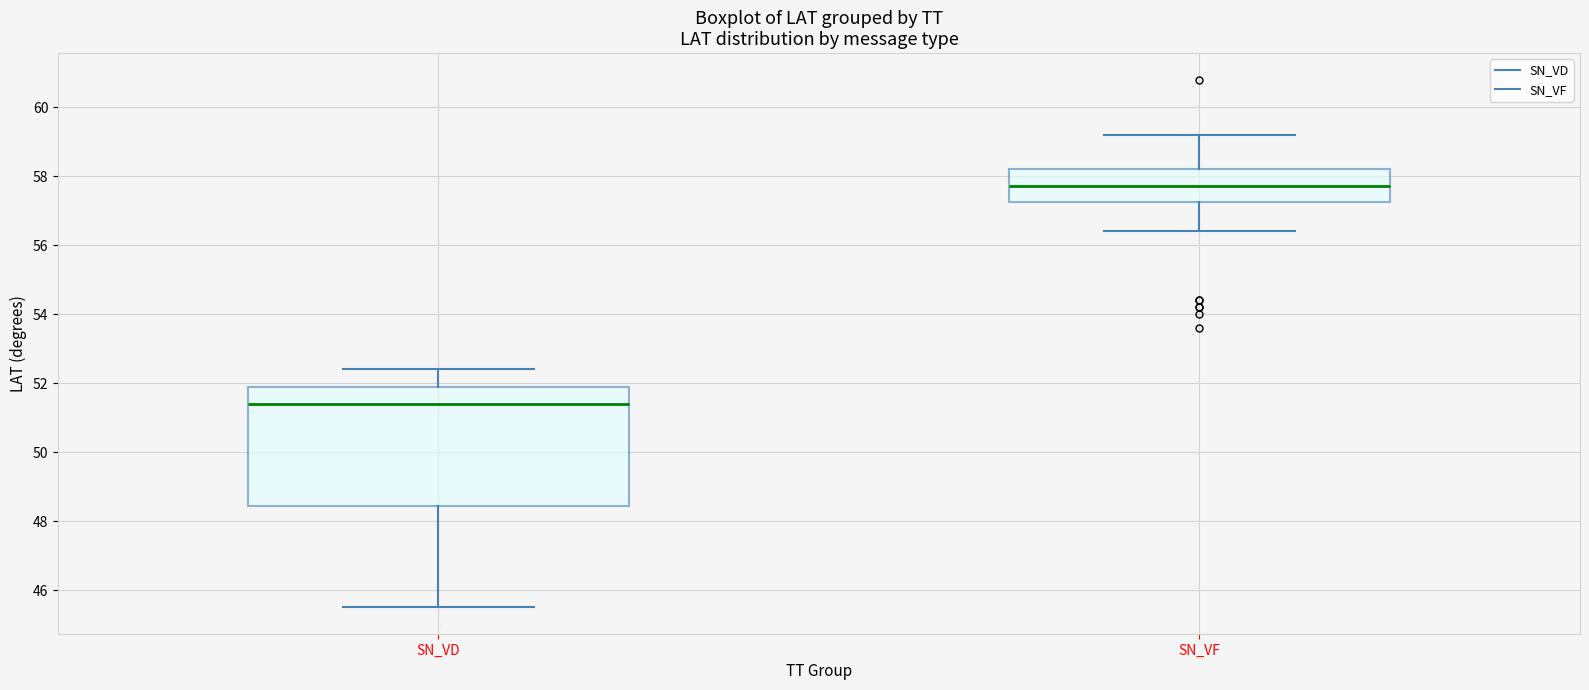

Comparing the boxes themselves (not the whiskers), which one is the tallest?

SN_VD